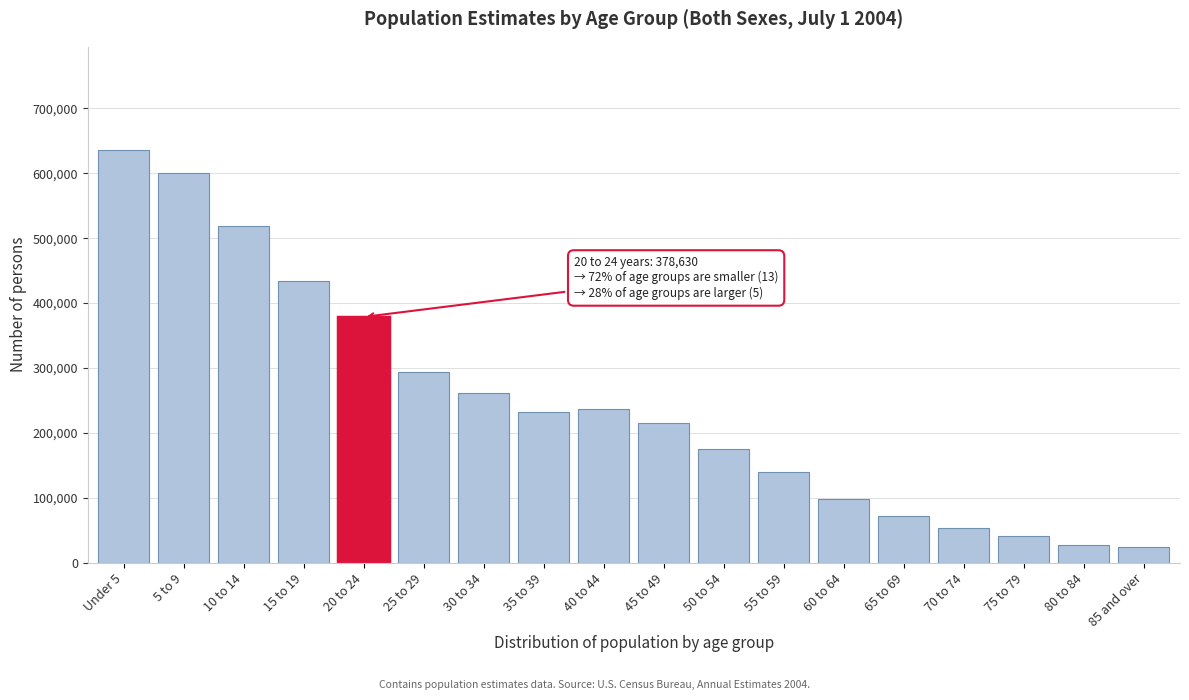

Reading left to right, extract all data points from this chart.

635856	599882	518812	433885	378630	293782	261139	232780	236174	215026	175595	139690	98674	71237	53879	41328	27967	24418